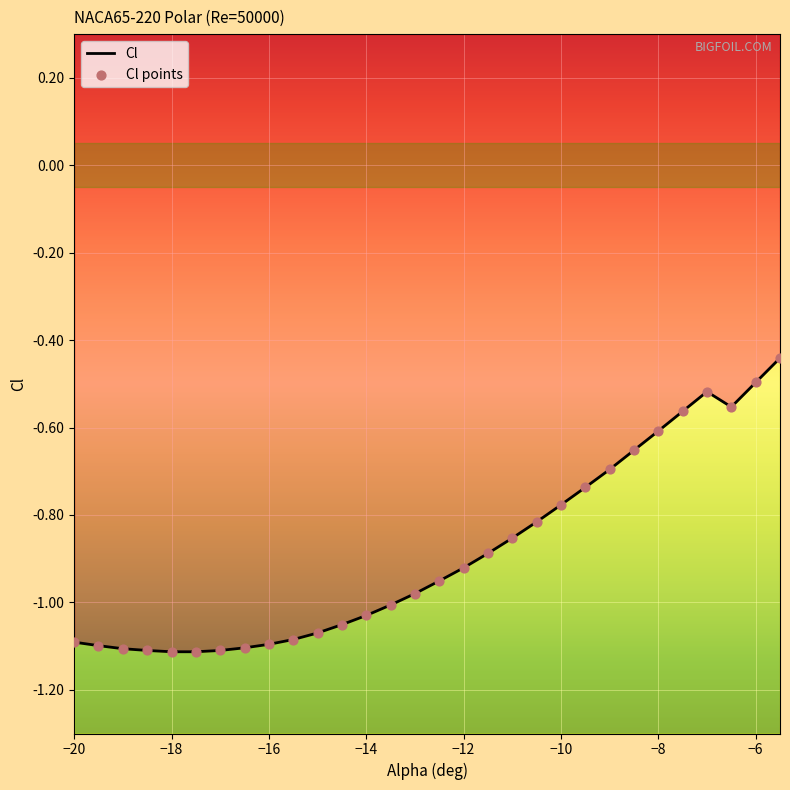

Is the value of Cl at 23 greater than the value of Cl points at 15?

Yes